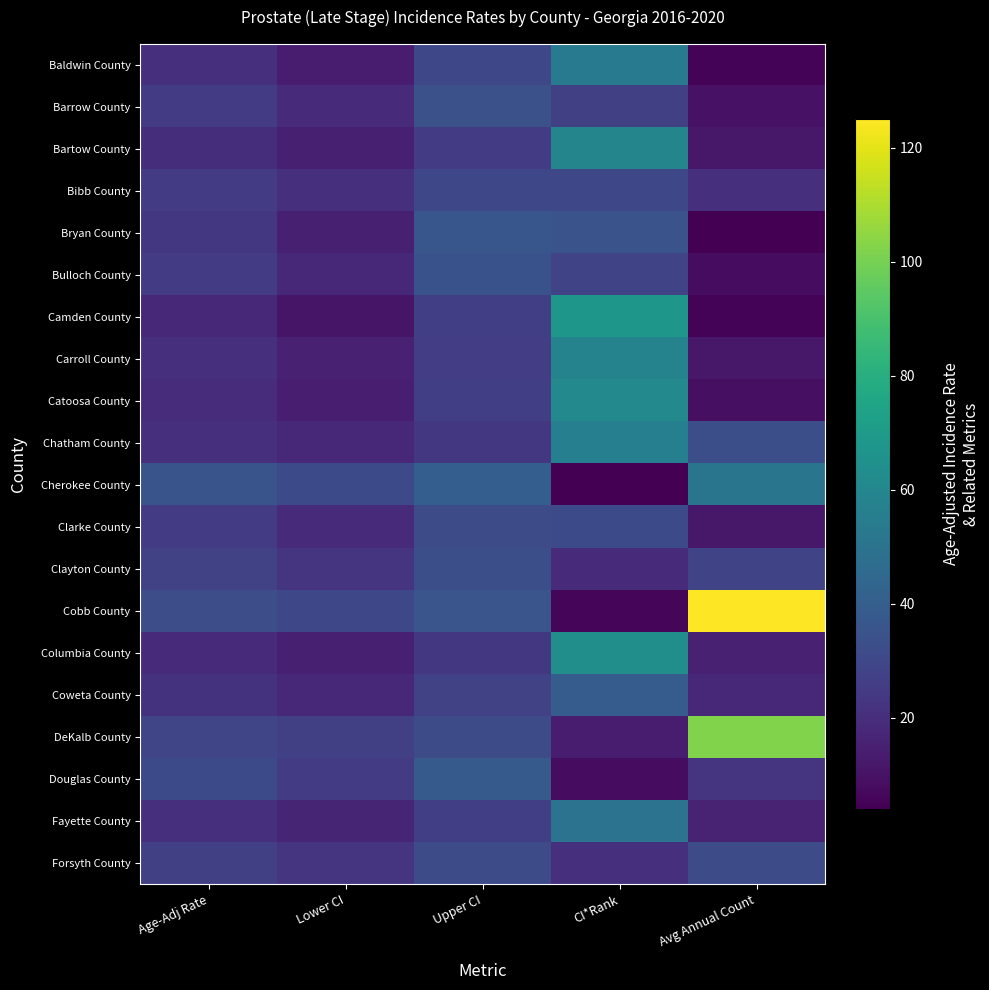

At which category is the sum across all series the highest?

CI*Rank